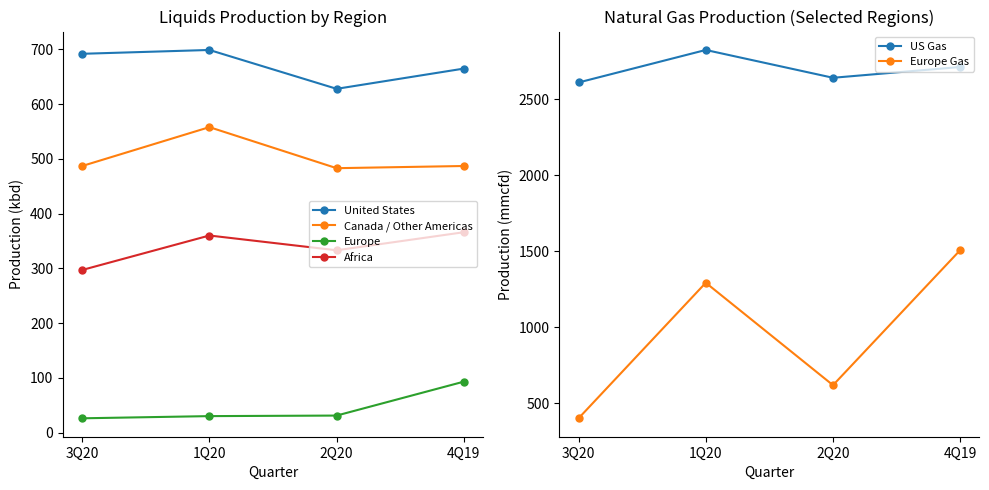

Which series has the largest total across all categories?

US Gas